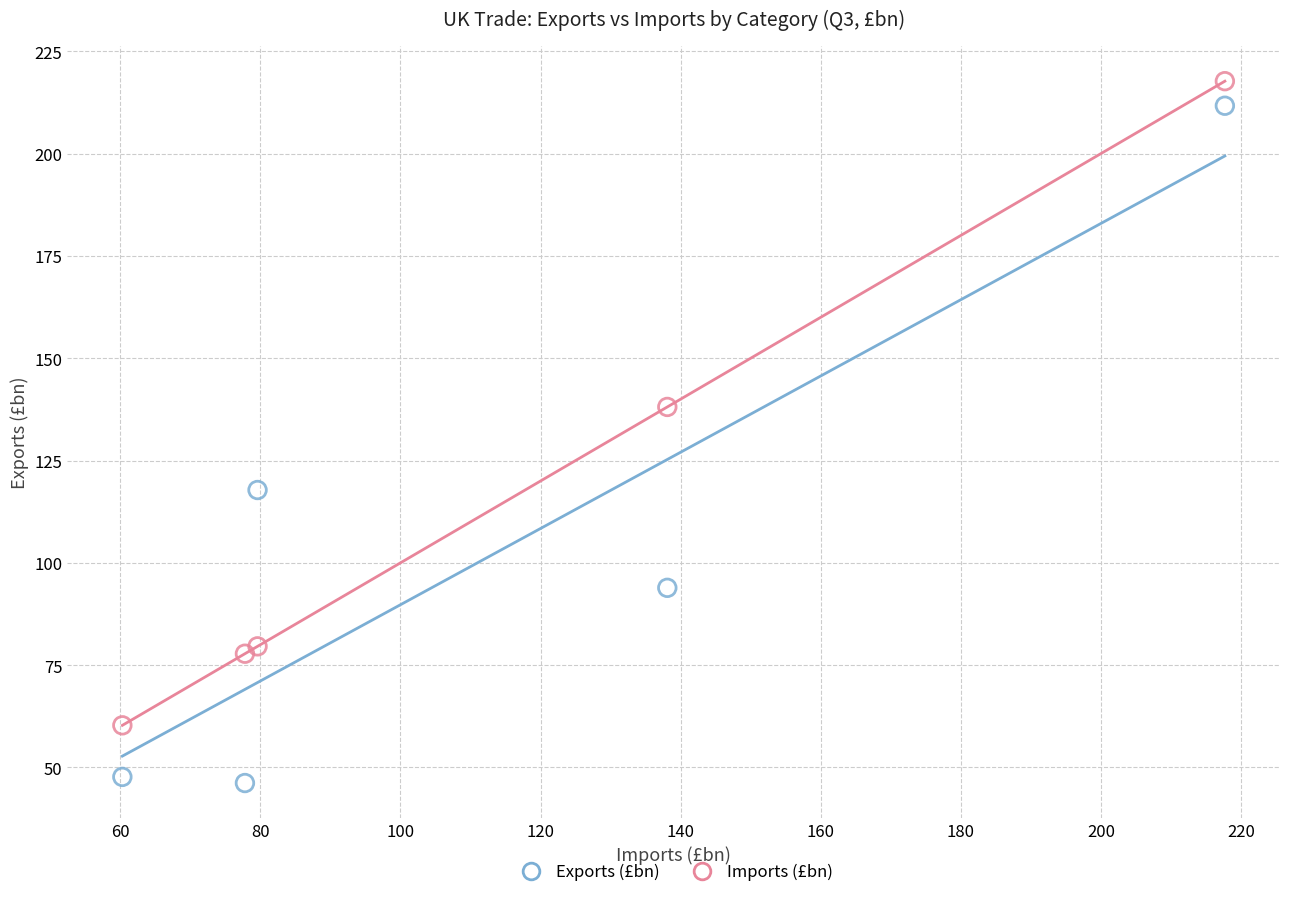

Which series reaches the maximum Y coordinate?

Imports (£bn)